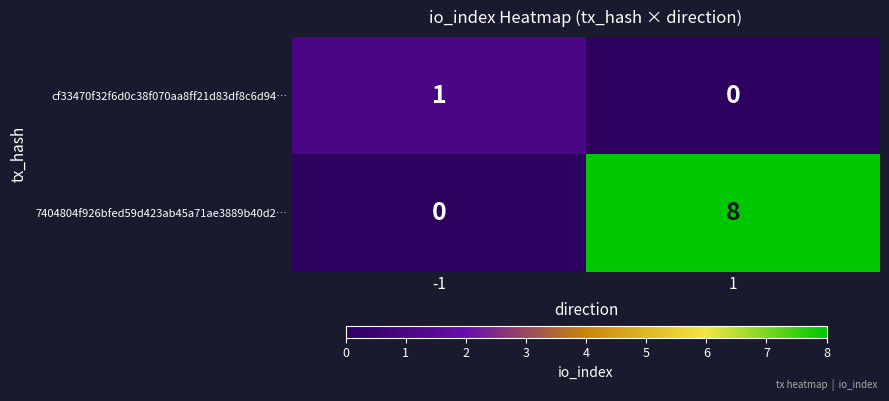

What is the difference between the maximum and minimum values in the 7404804f926bfed59d423ab45a71ae3889b40d2… series?

8